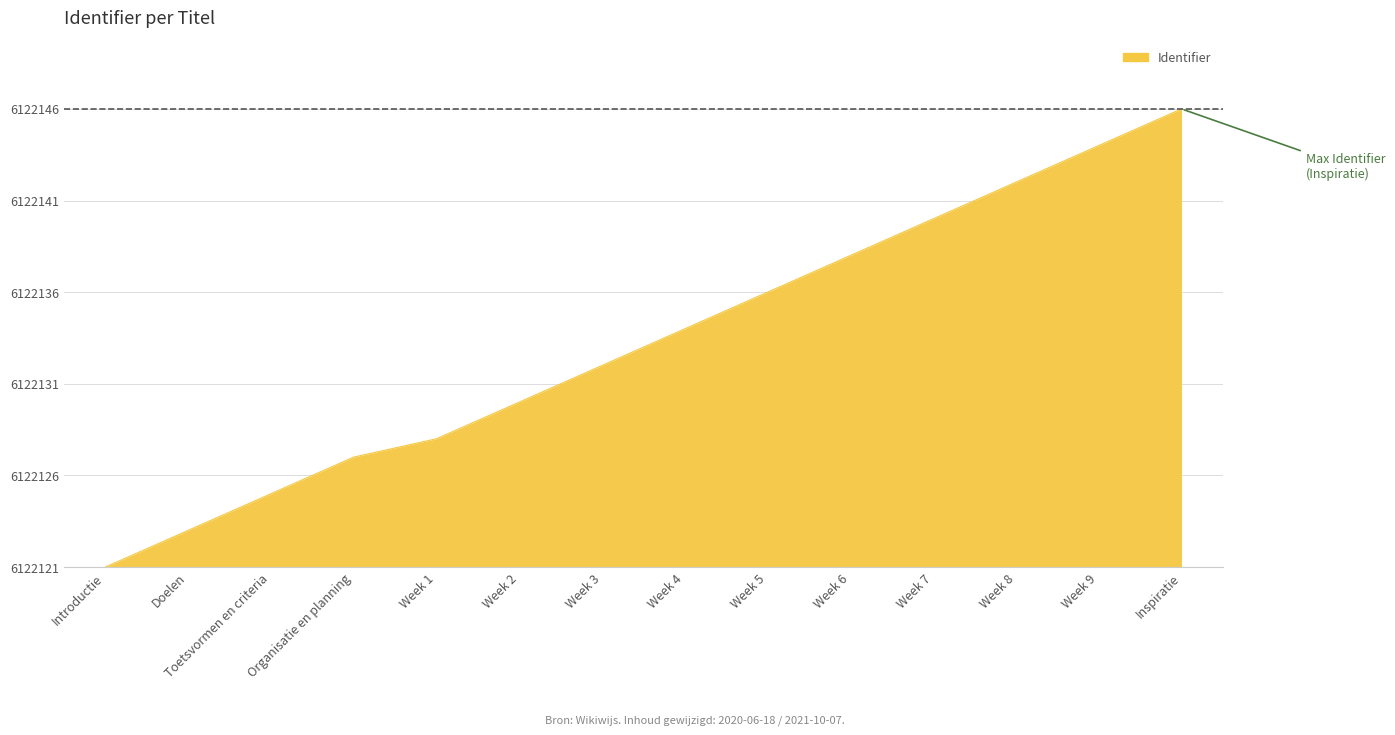

Is this an area chart (filled region under the line)?

Yes